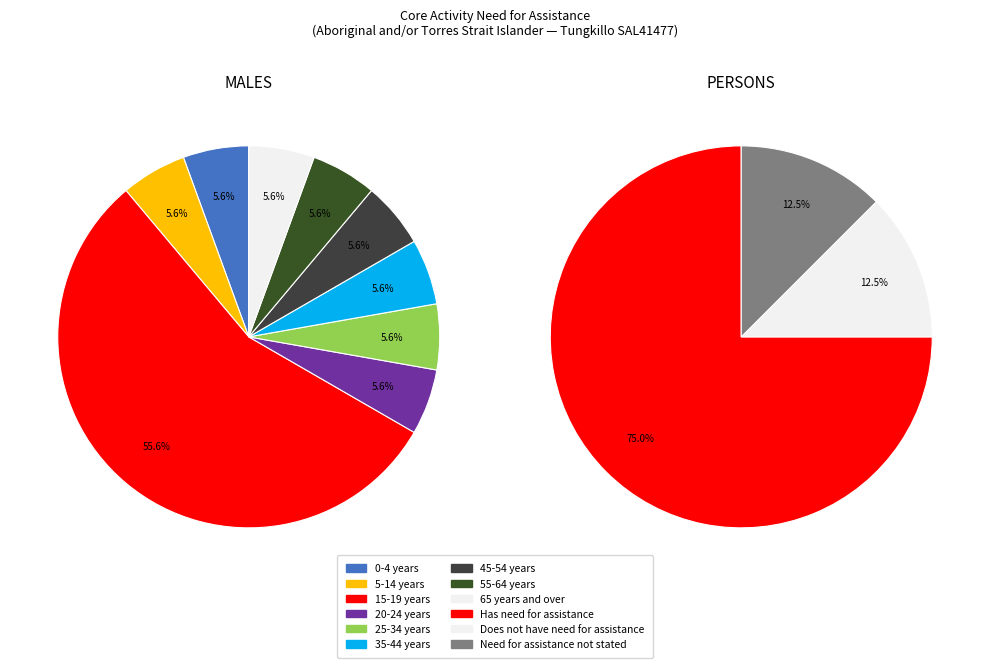

Which category has the biggest portion of the pie?

15-19 years